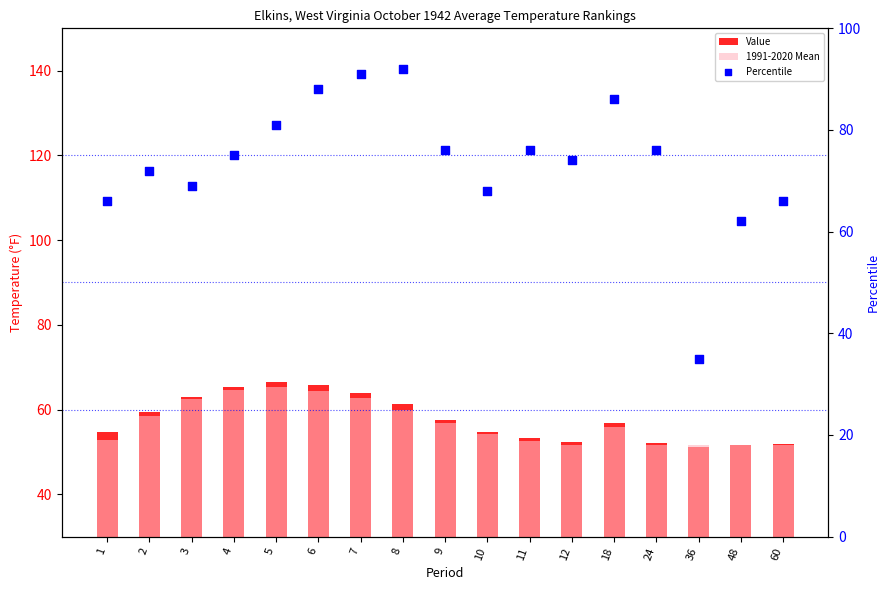

Is the value of Percentile at 9 greater than the value of Value at 18?

Yes